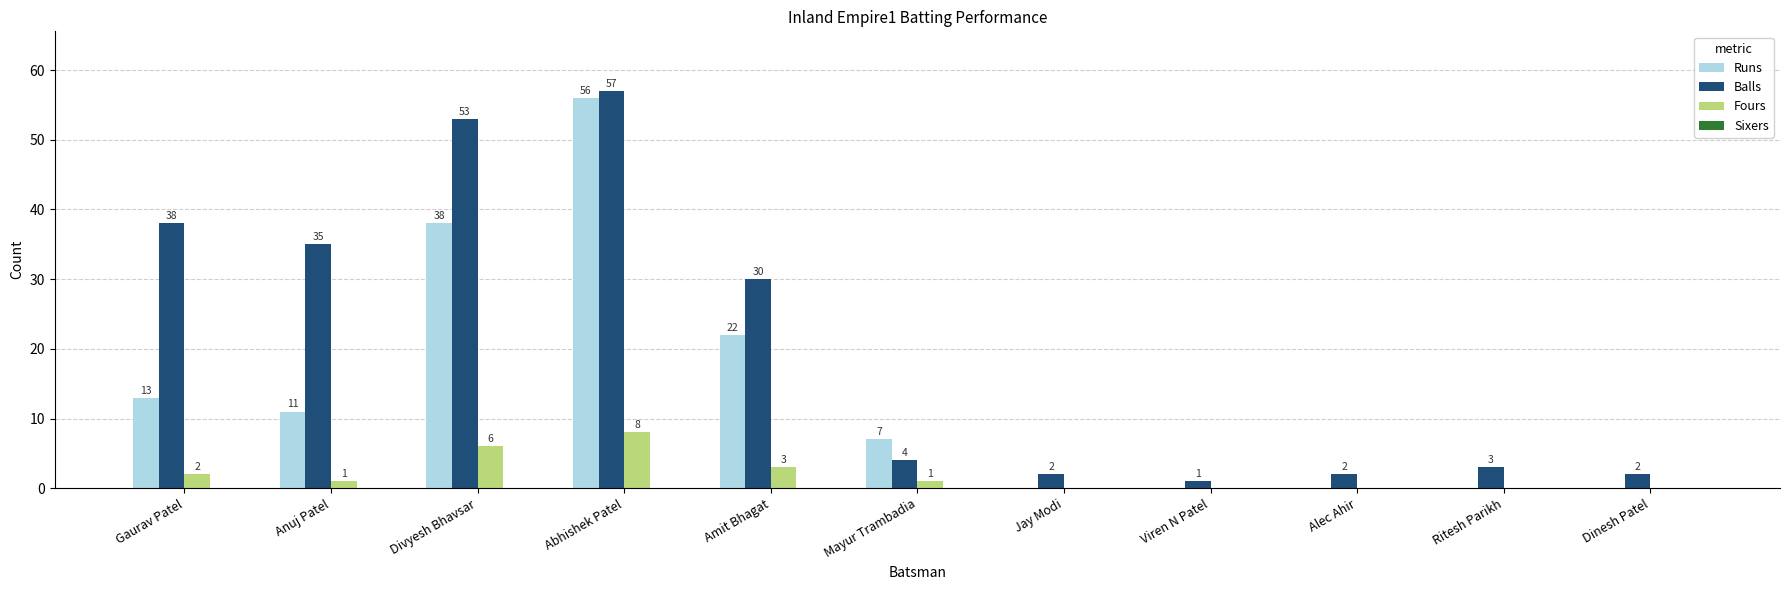

What is the difference between the Runs values at Ritesh Parikh and Gaurav Patel?

13